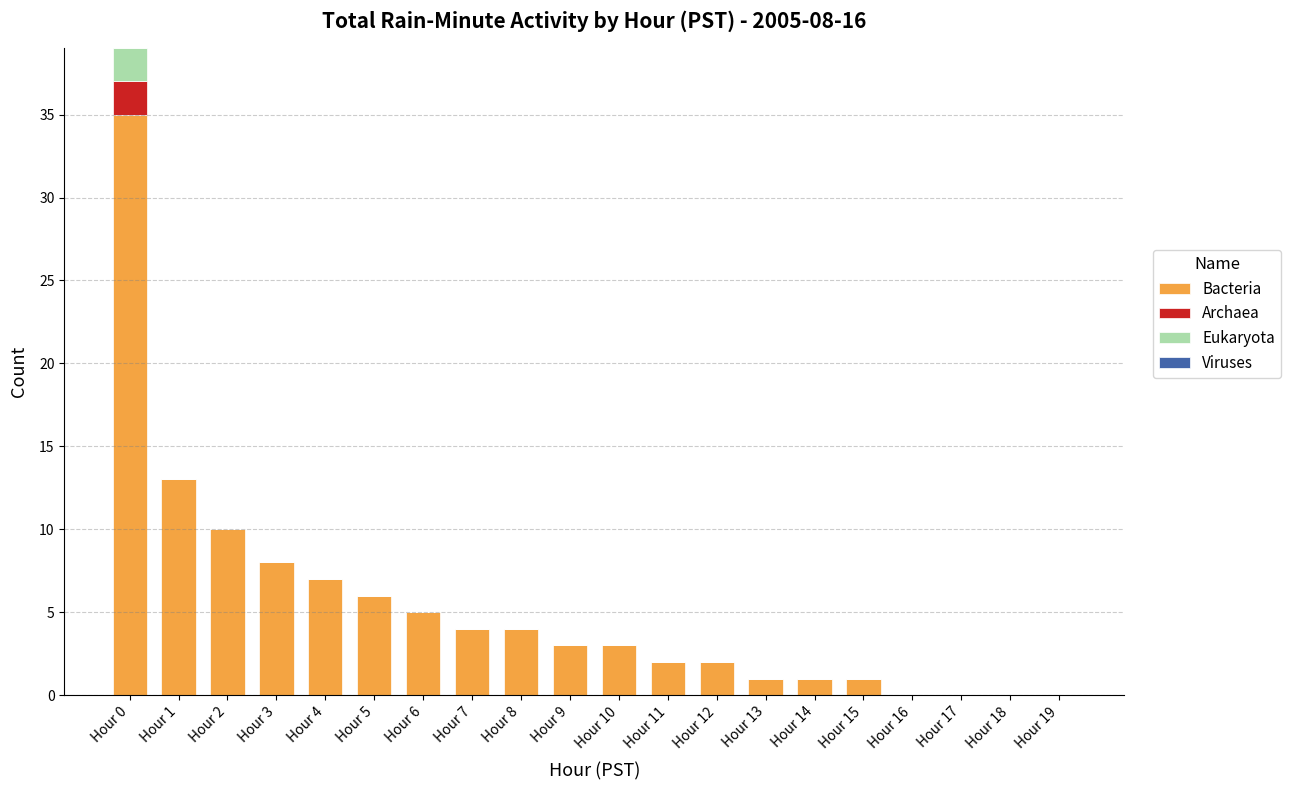

What is the maximum value for Bacteria?

35